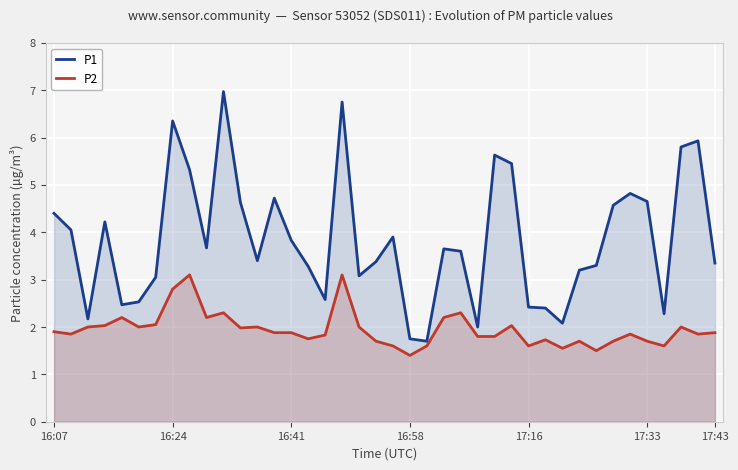

The value of P1 at 17:16 is 4.3. True or false?

False